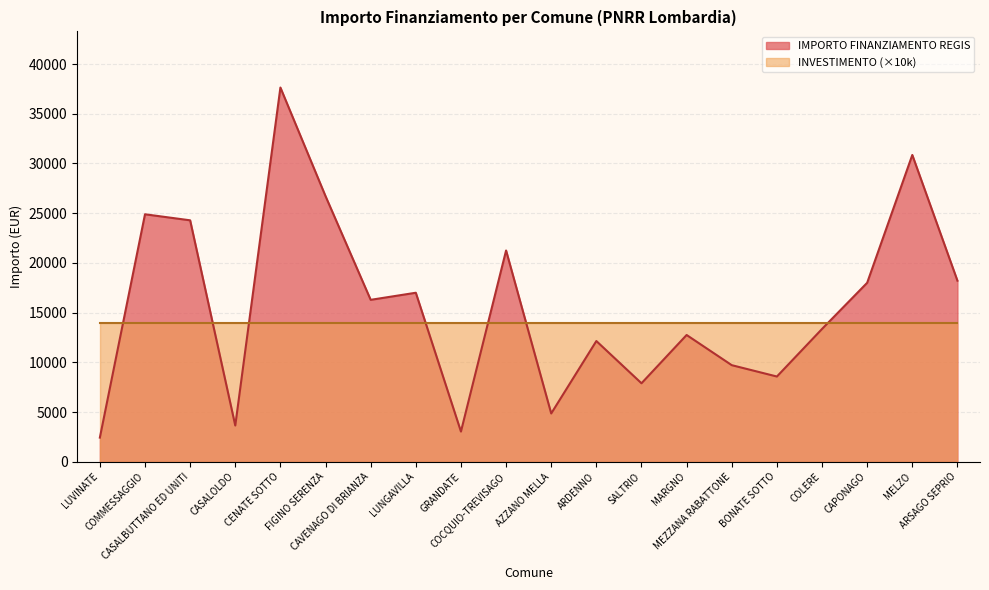

Reading right to left, list all the values displayed in this chart.

ARSAGO SEPRIO=18210	MELZO=30852	CAPONAGO=17997	COLERE=13354	BONATE SOTTO=8570	MEZZANA RABATTONE=9712	MARGNO=12747	SALTRIO=7891	ARDENNO=12140	AZZANO MELLA=4856	COCQUIO-TREVISAGO=21245	GRANDATE=3035	LUNGAVILLA=16996	CAVENAGO DI BRIANZA=16283	FIGINO SERENZA=26708	CENATE SOTTO=37634	CASALOLDO=3642	CASALBUTTANO ED UNITI=24280	COMMESSAGGIO=24887	LUVINATE=2428